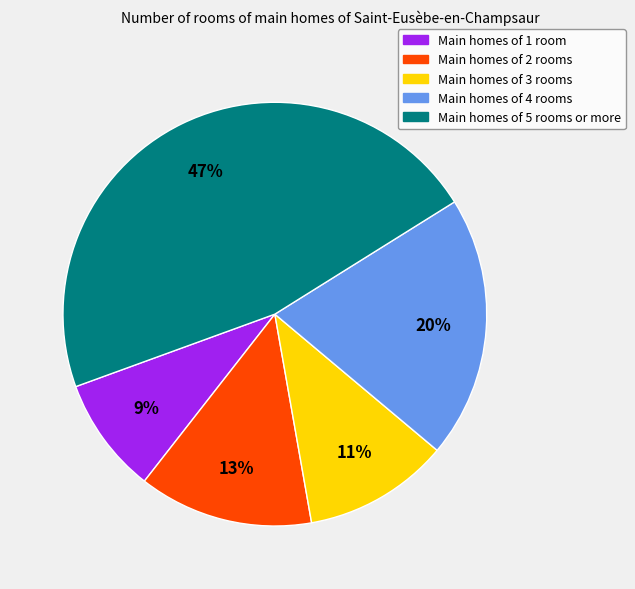

Approximately how many times larger is the value at Main homes of 4 rooms compared to Main homes of 2 rooms?

1.5